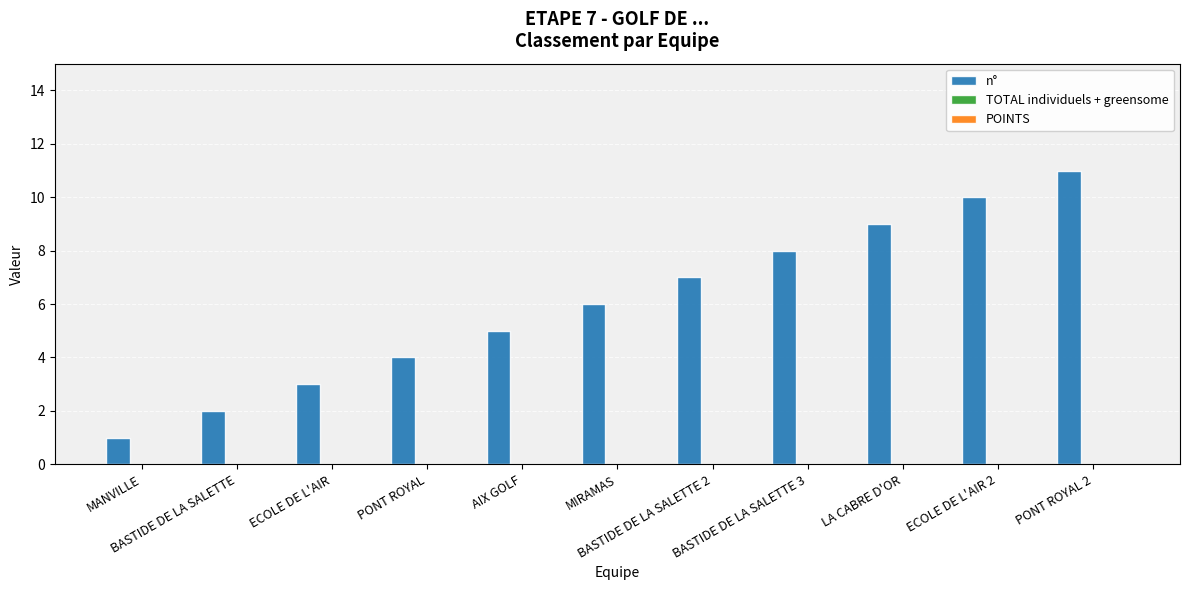

What is the greatest value displayed?

11